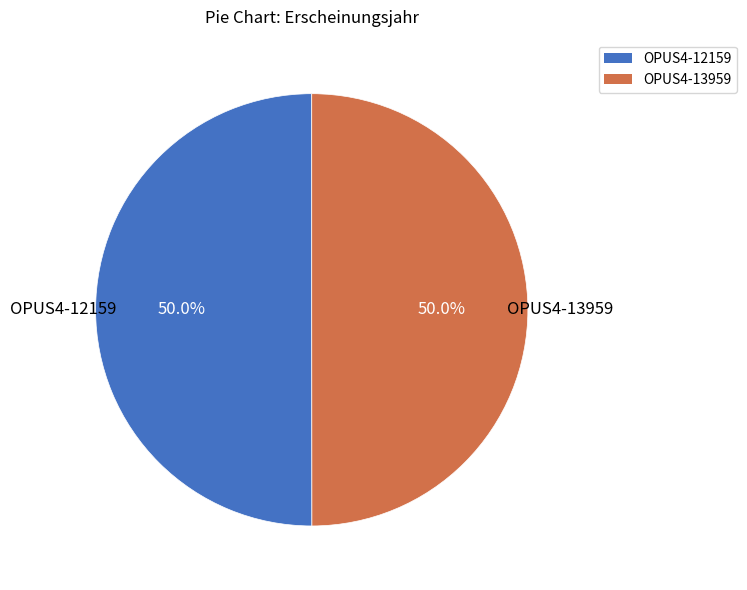

Approximately how many times larger is the value at OPUS4-12159 compared to OPUS4-13959?

1.0